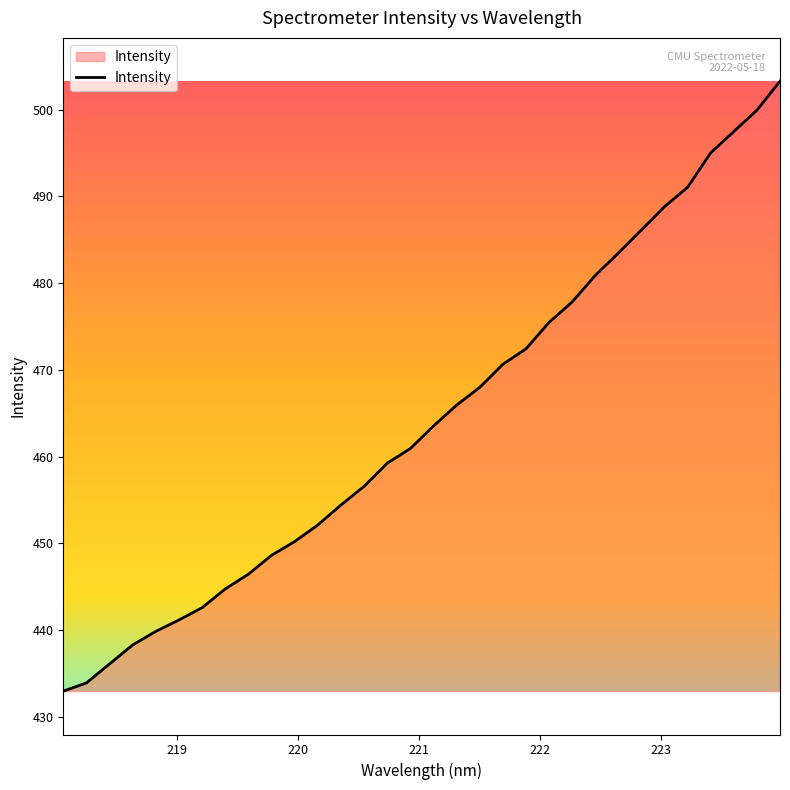

Count the number of categories in the chart.

32